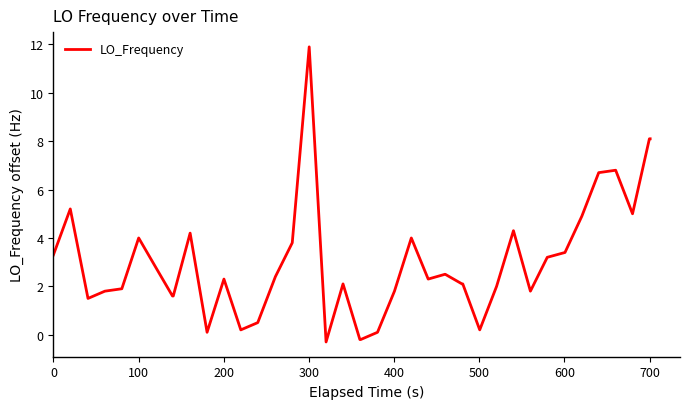

What is the difference between the maximum and minimum values?

12.2